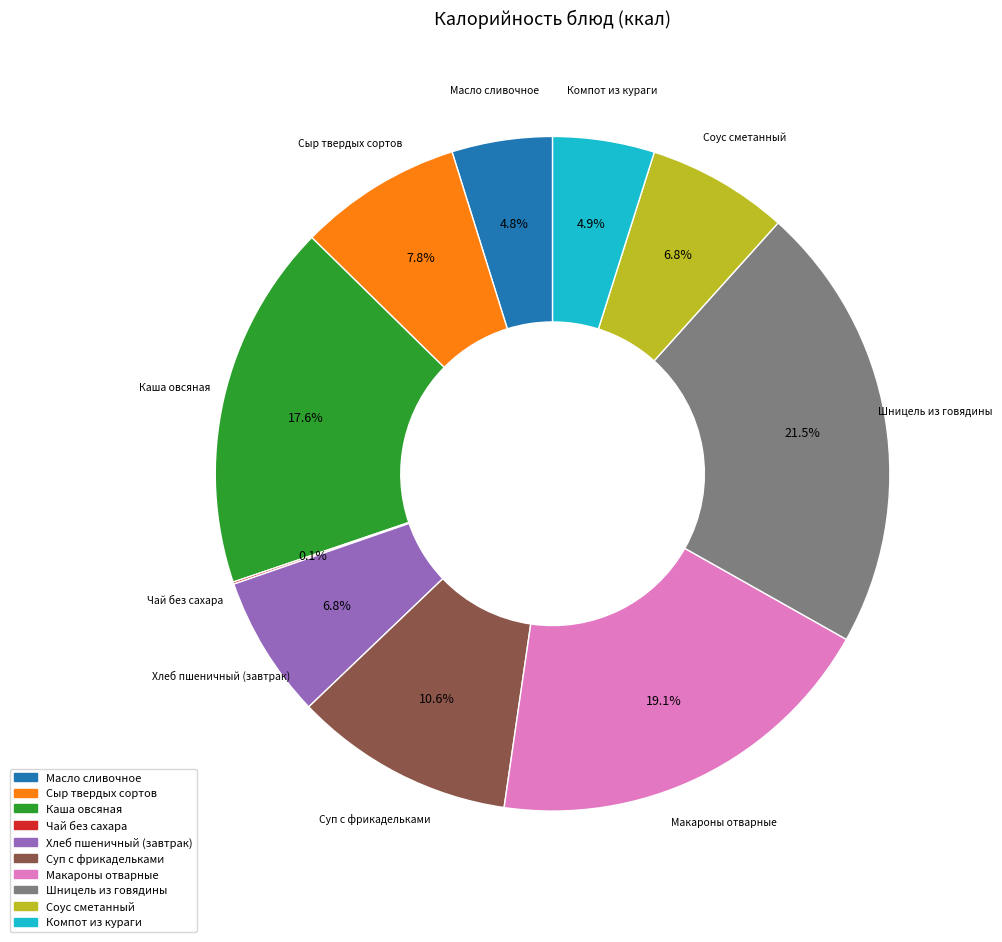

Approximately how many times larger is the value at Масло сливочное compared to Макароны отварные?

0.3